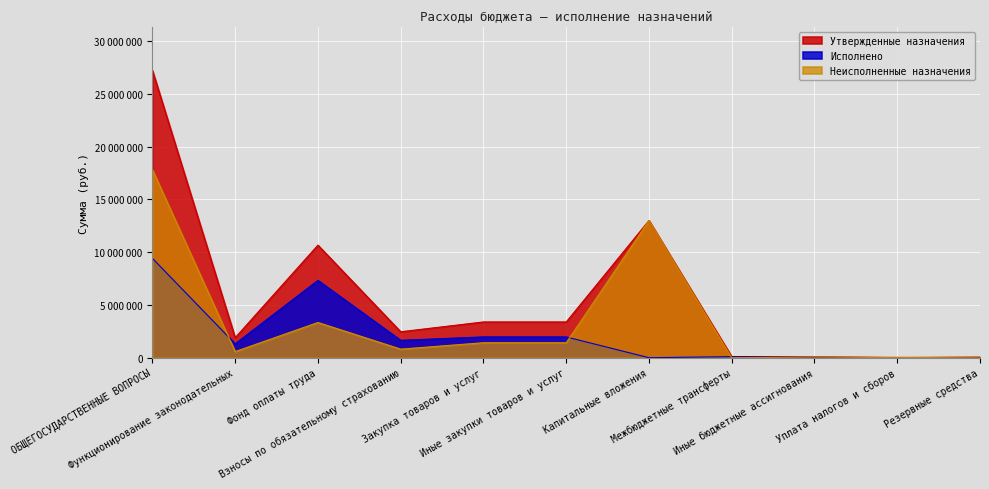

Rank the series by their average value, from lowest to highest.

Исполнено, Неисполненные назначения, Утвержденные назначения